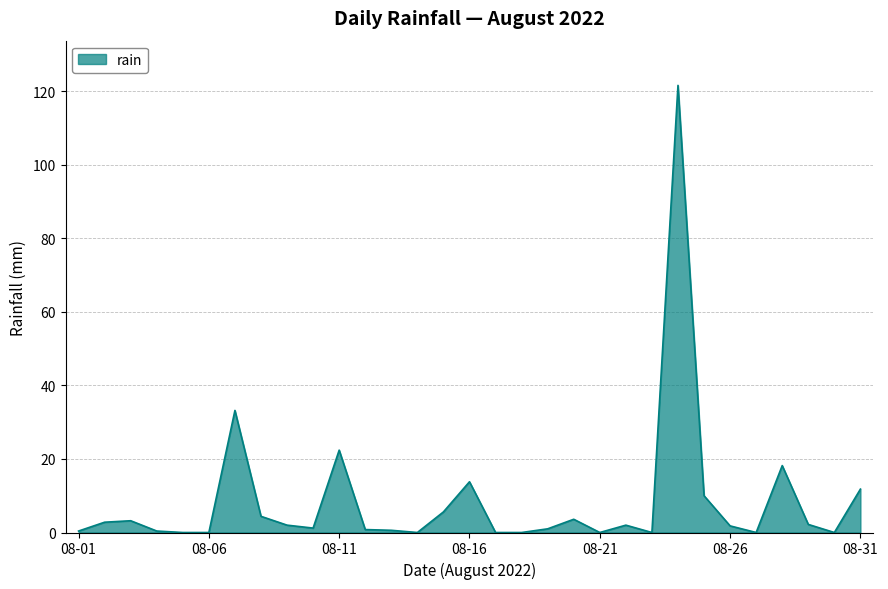

What is the difference between the maximum and minimum values?

121.6